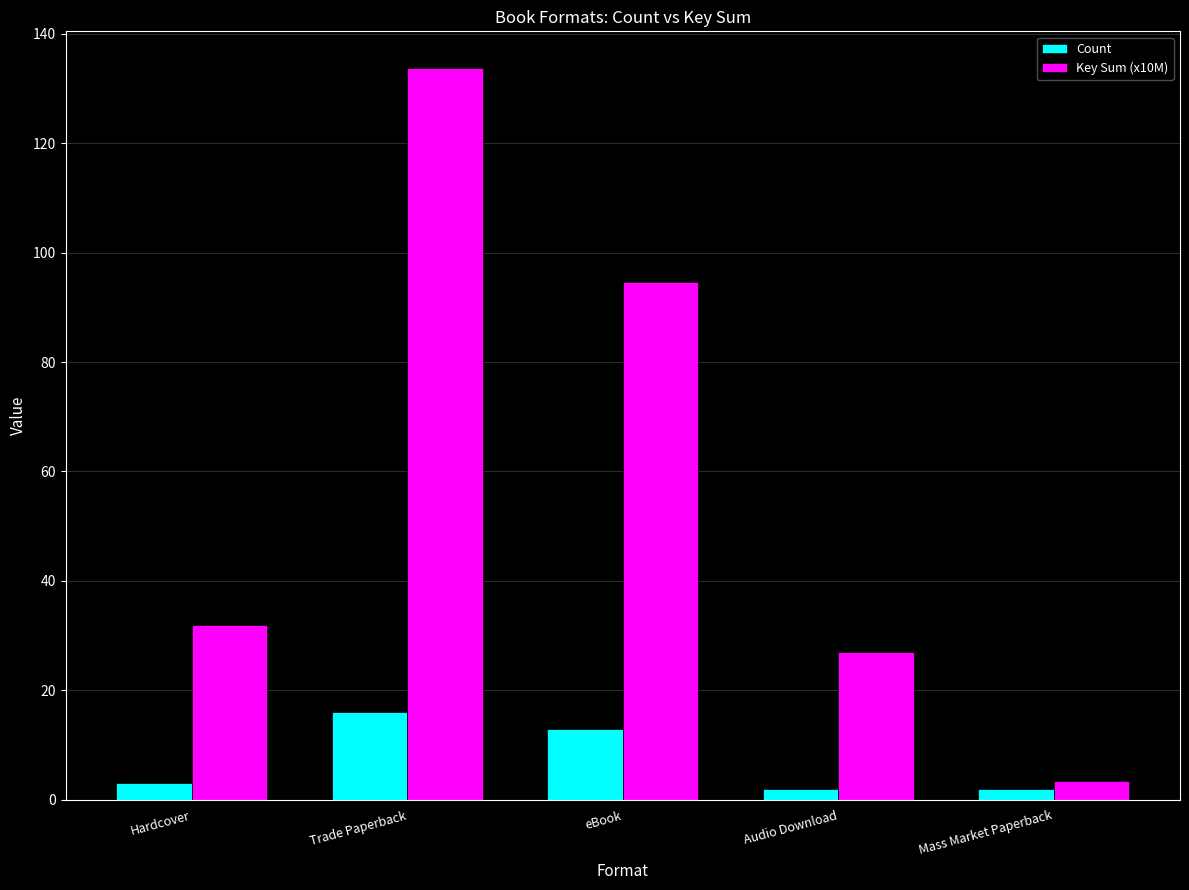

At how many categories does at least one series exceed 10?

4